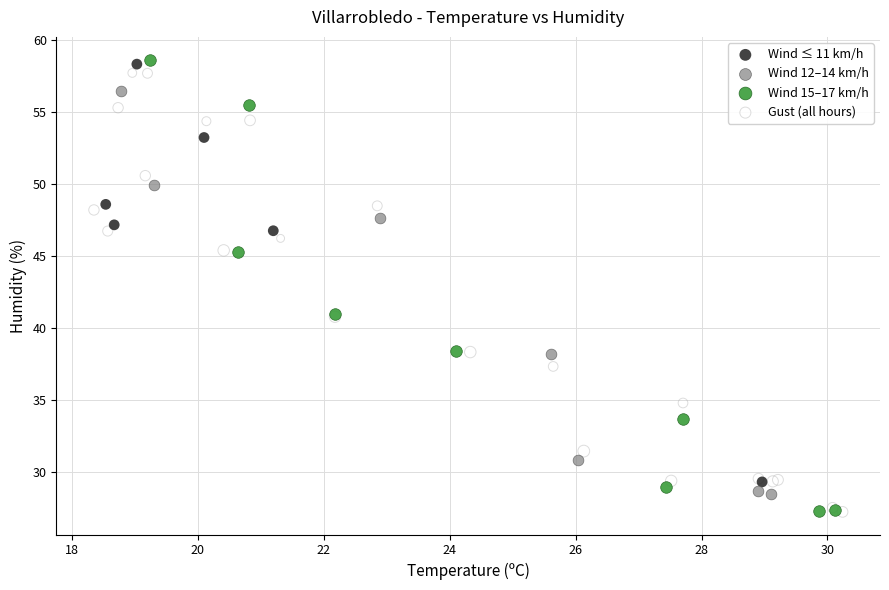

What are all the series names shown in the legend?

Wind ≤ 11 km/h, Wind 12–14 km/h, Wind 15–17 km/h, Gust (all hours)